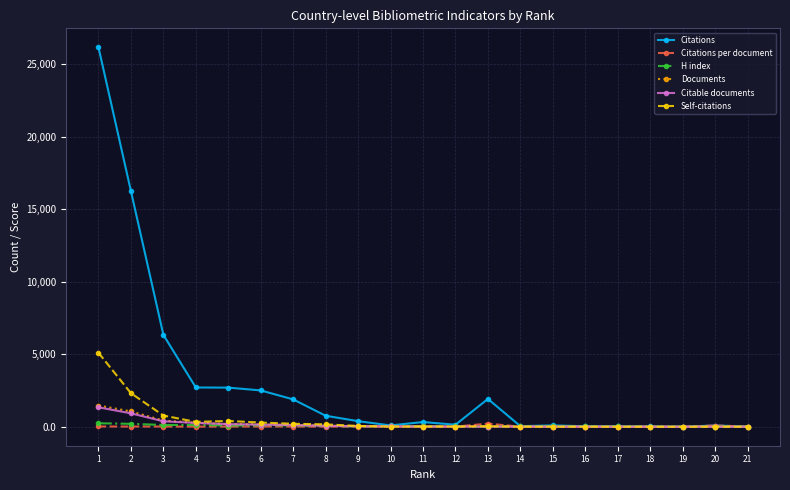

What is the value of the Citable documents point at the 16th from the left?

6.0